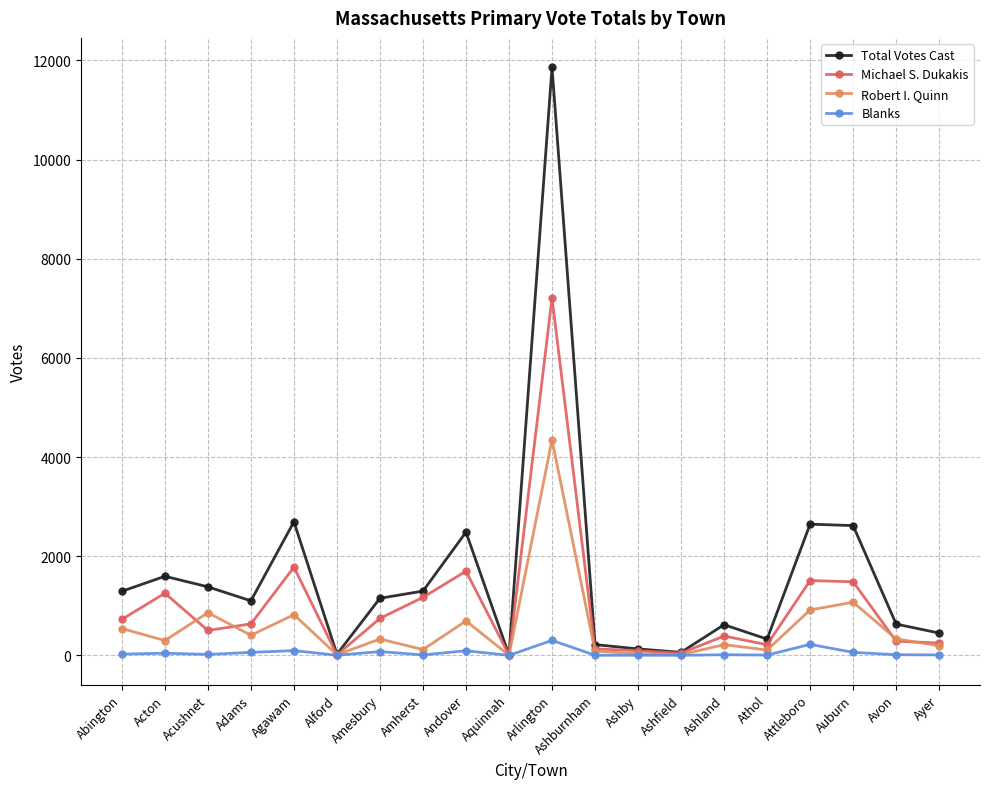

How many lines are shown in the chart?

4